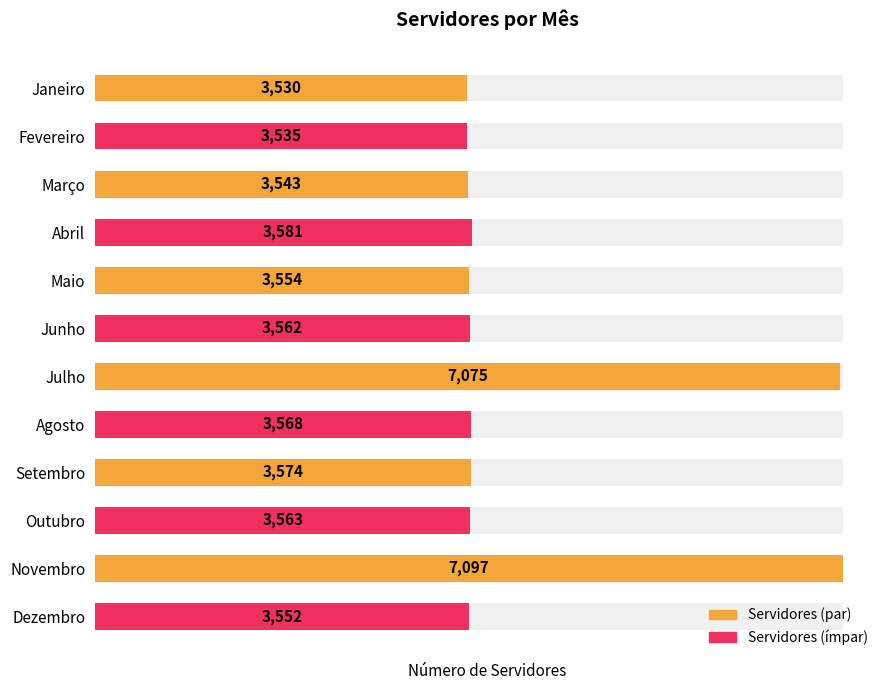

What is the value of the 2nd bar from the left?

3535